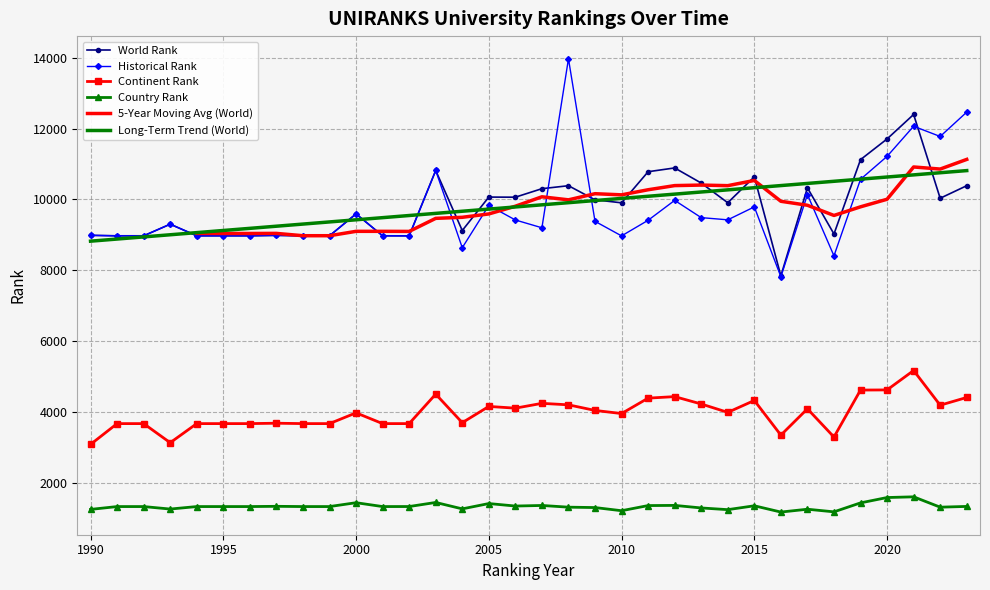

Is this an area chart (filled region under the line)?

No